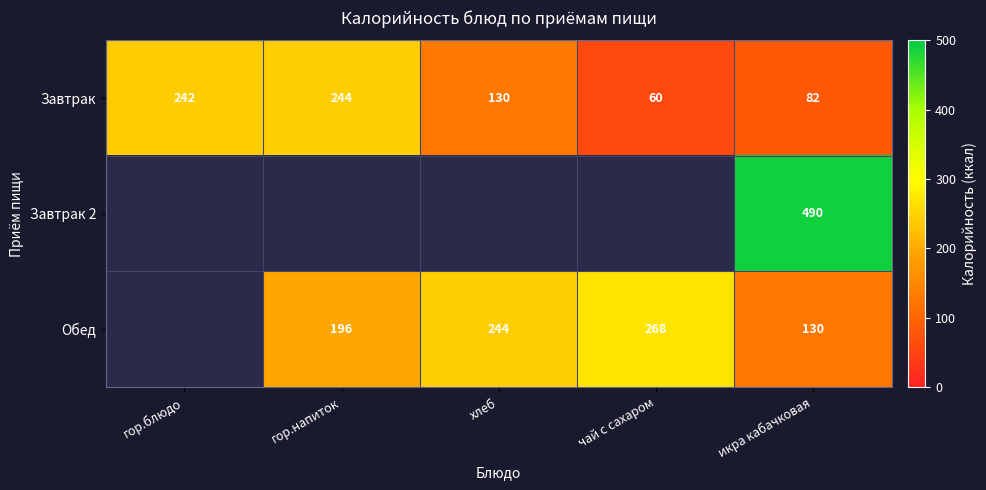

The Обед series shows 229.0 at икра кабачковая. True or false?

False